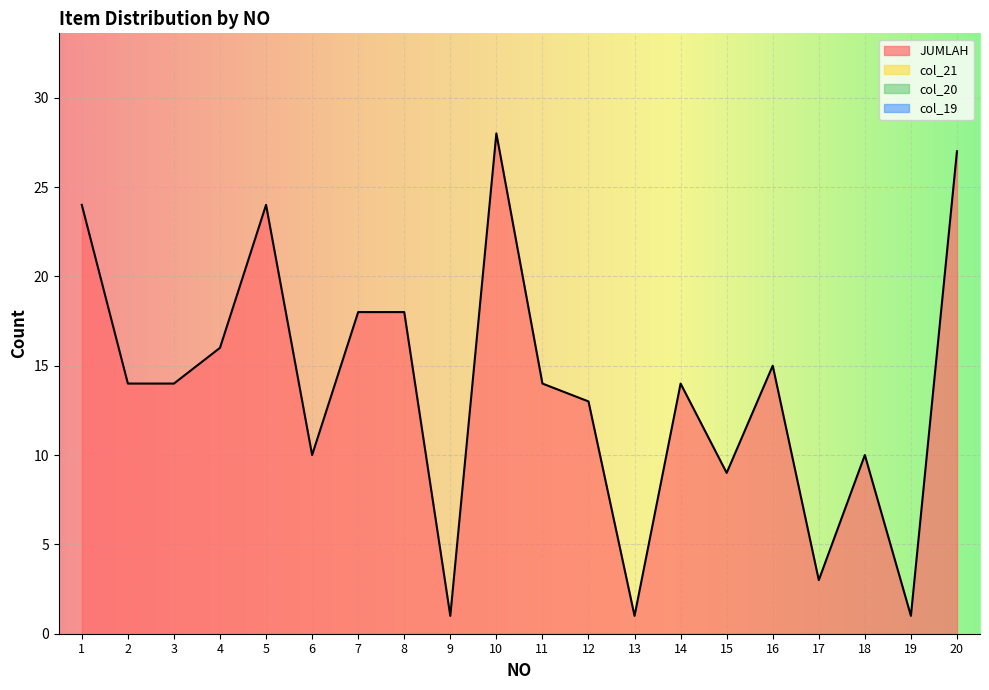

True or false: col_20 and col_21 intersect in this chart.

False